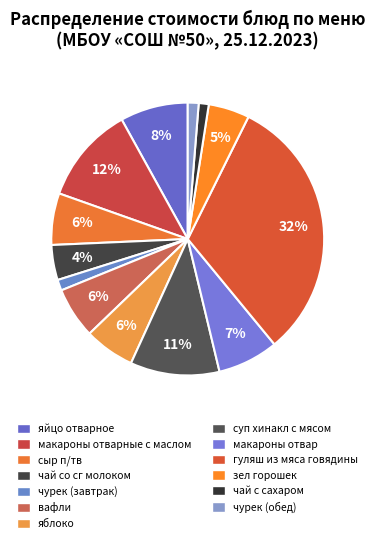

Which slice is the smallest?

чай с сахаром